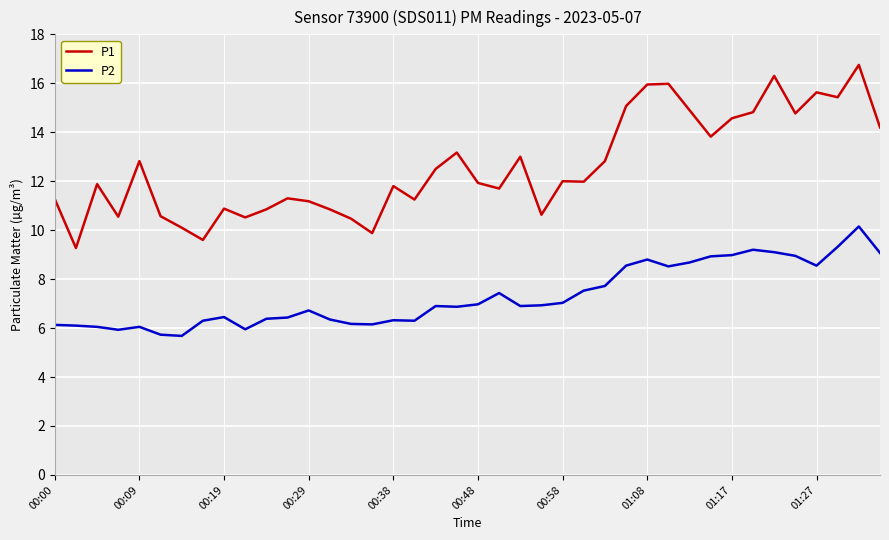

What is the difference between the maximum and minimum values in the P1 series?

7.5